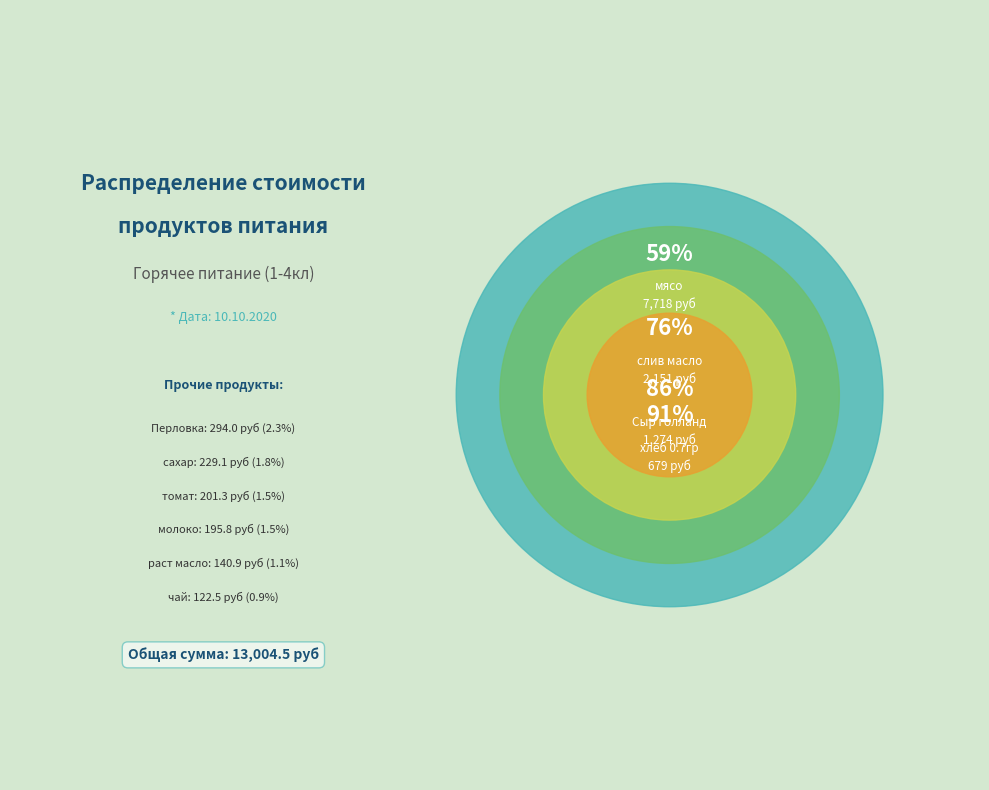

To the nearest percent, what percentage of the pie is томат?

2%